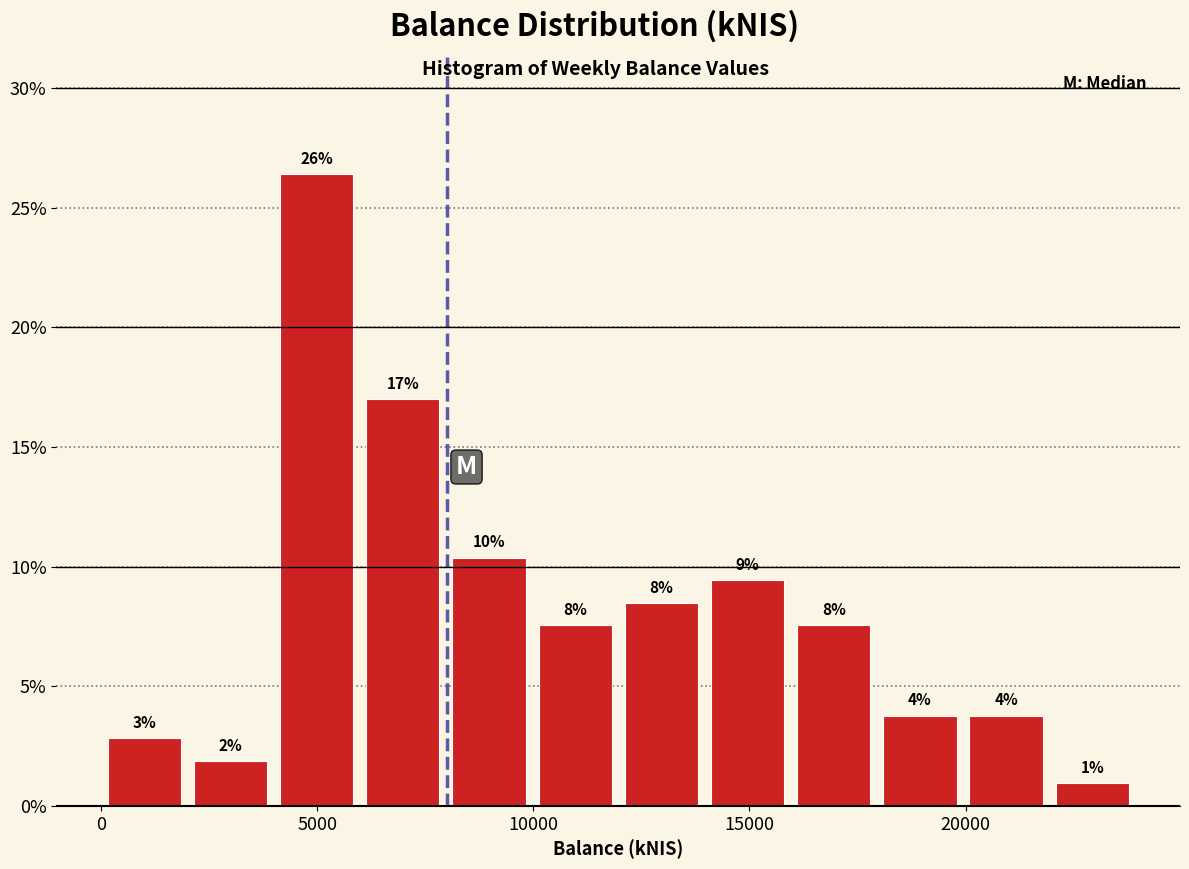

Around what value on the x-axis is the tallest bar? Give the approximate position of its centre, as read against the axis.

5000